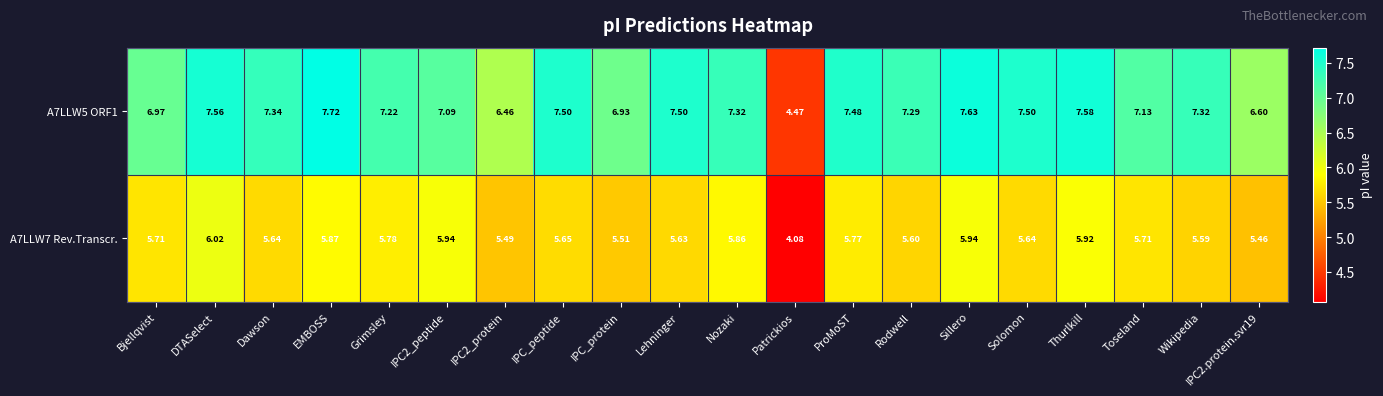

At which label does A7LLW5 ORF1 first exceed 7?

DTASelect